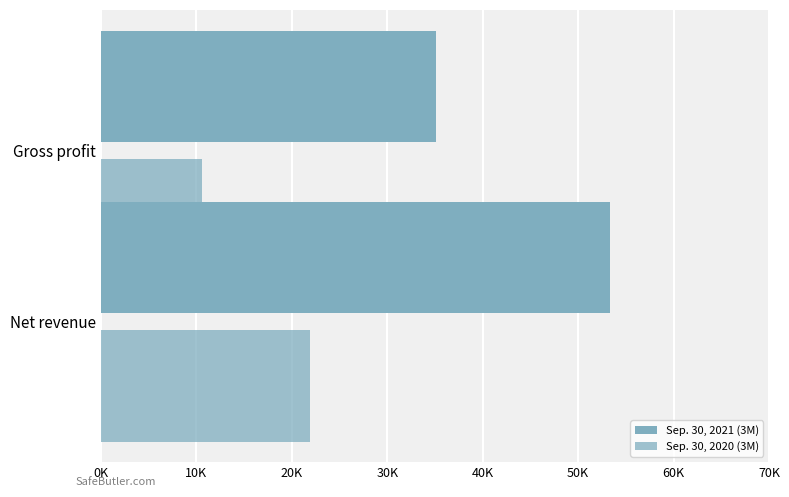

Are the bars grouped side by side (vs. stacked)?

Yes